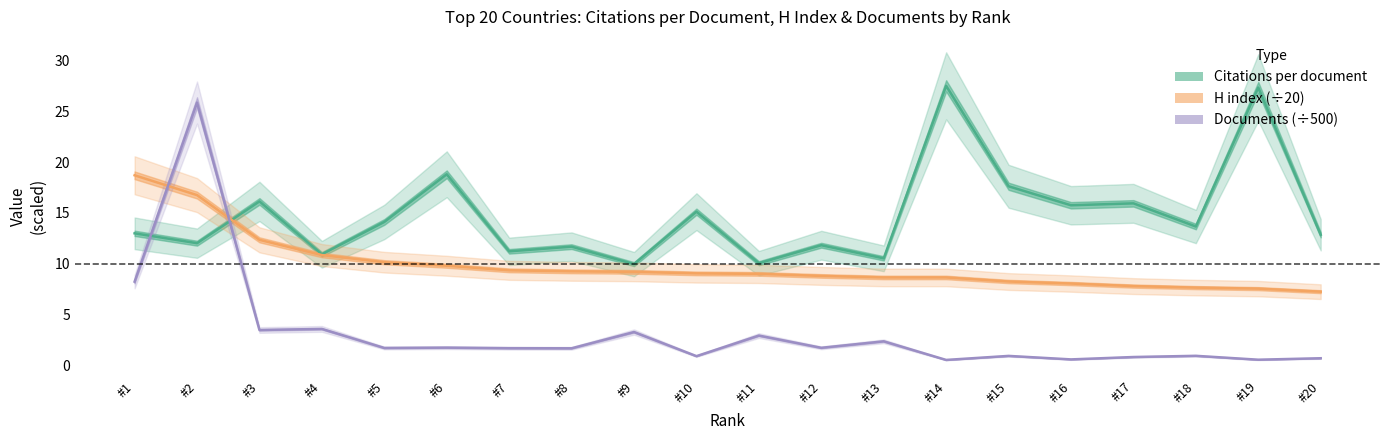

What is the approximate value of Citations per document at #6?

18.8